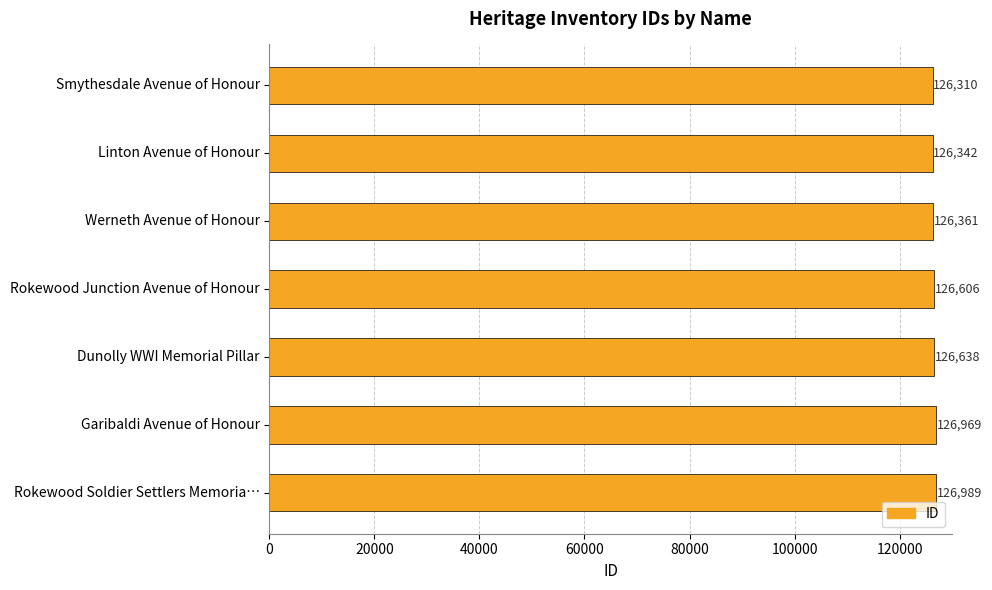

What is the minimum value shown in the chart?

126310